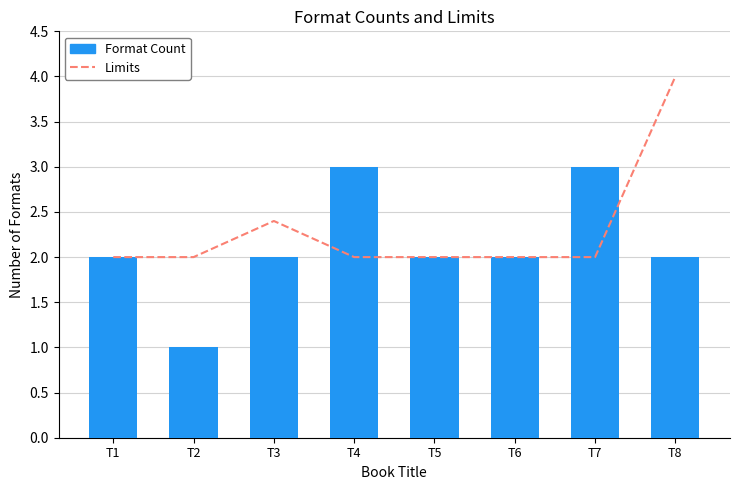

True or false: Format Count has a value of 0.6 at T1.

False